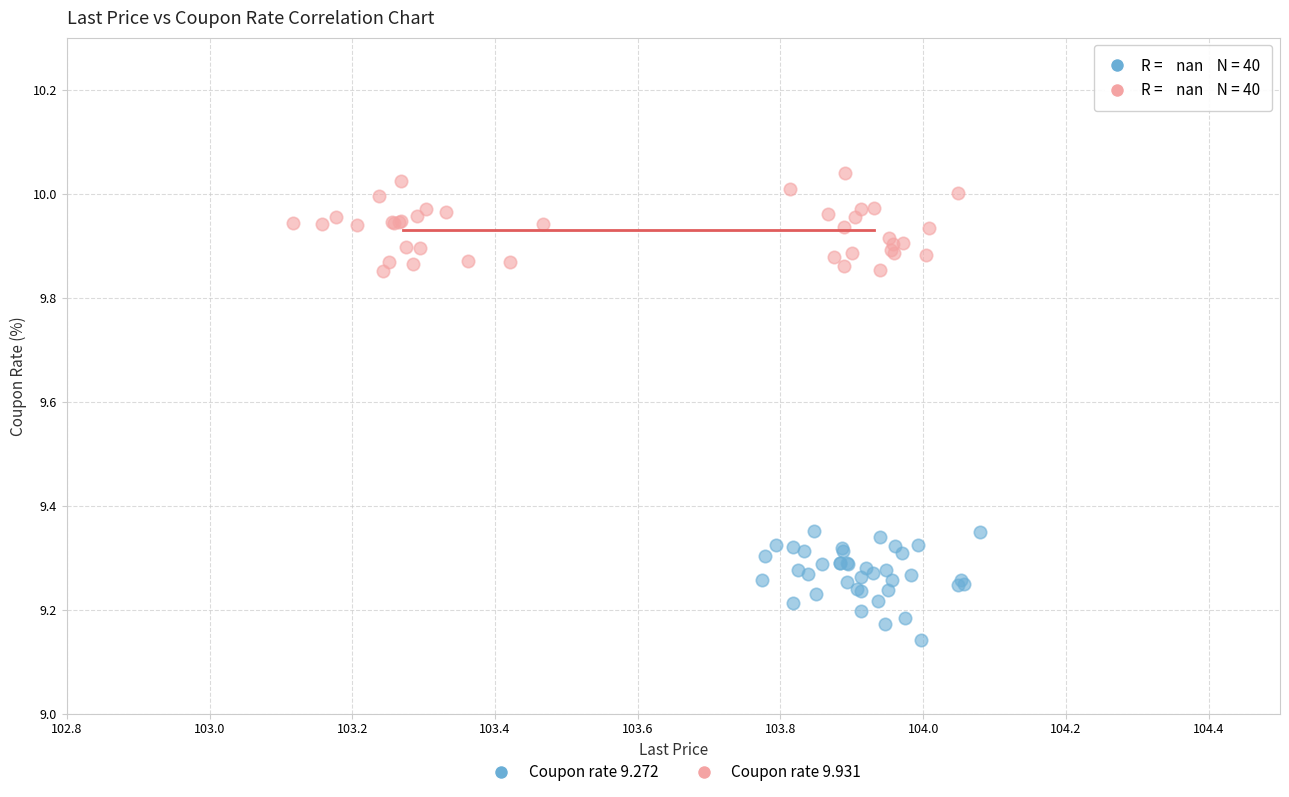

Which series has the largest Y range (max minus min)?

Coupon rate 9.272